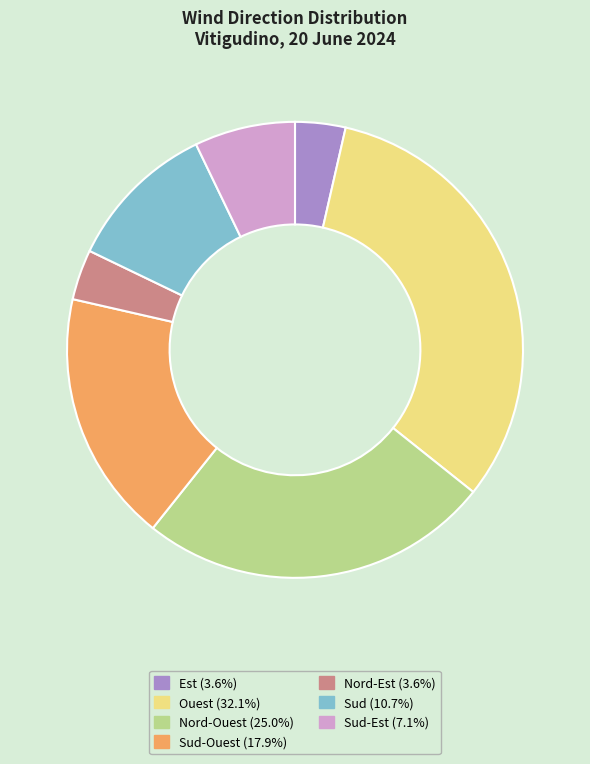

What is the ratio of the value at Ouest (32.1%) to the value at Est (3.6%)?

9.0